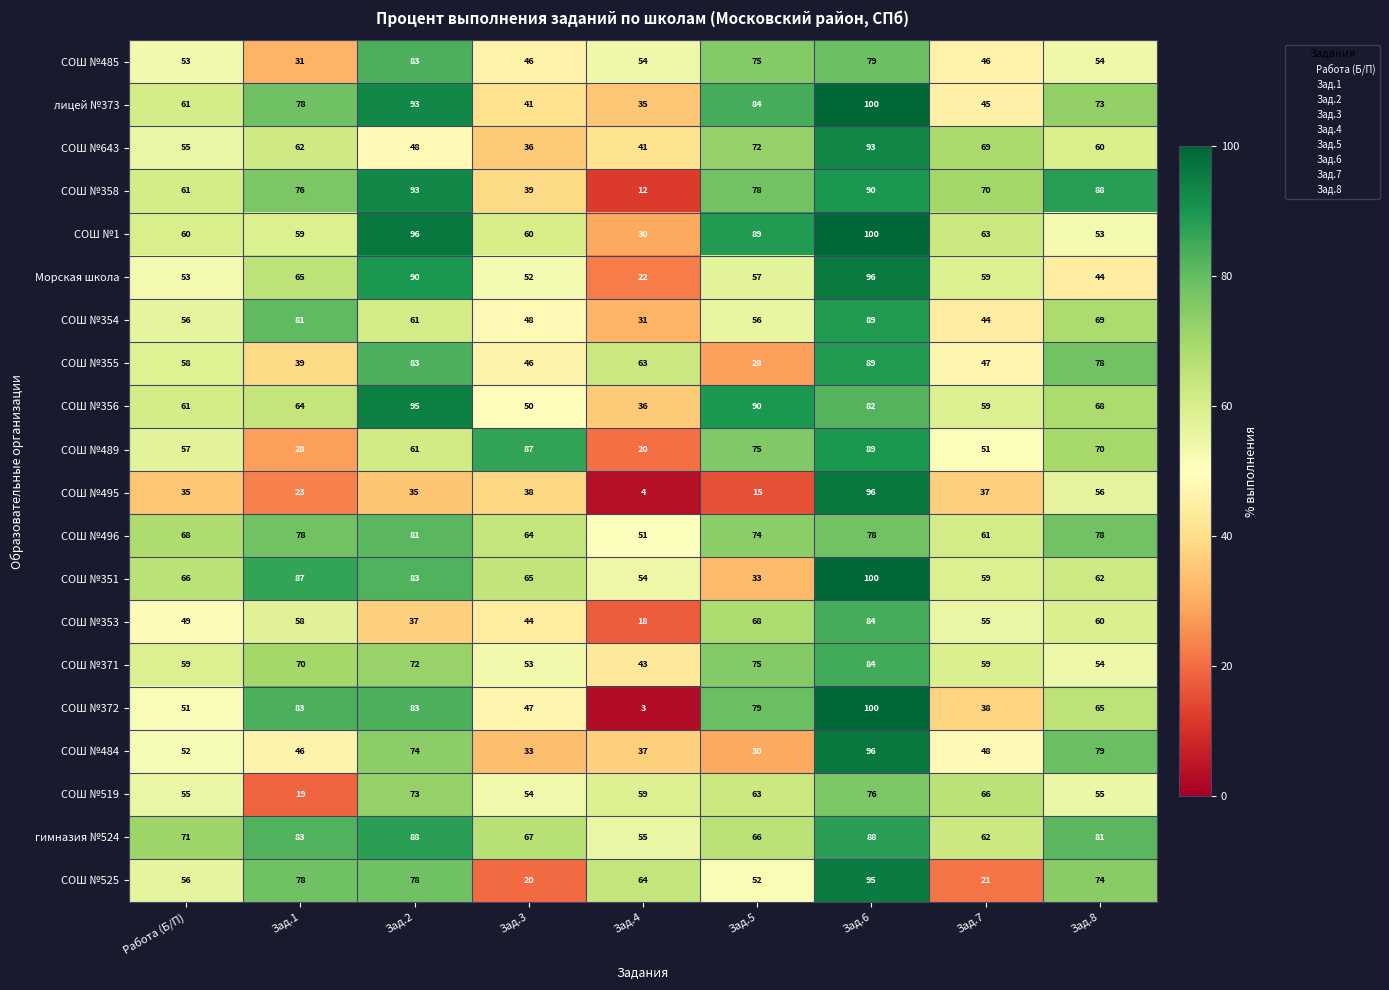

What is the difference between the second highest and minimum values in the СОШ №355 series?

55